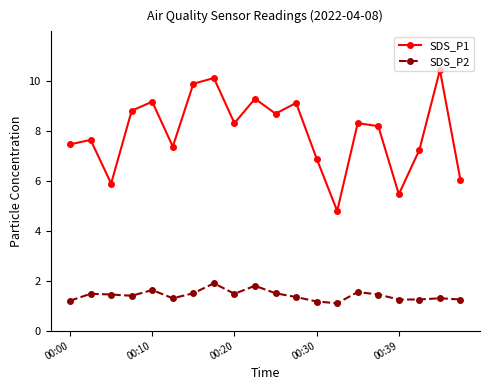

What is the average value of the SDS_P2 series?

1.4